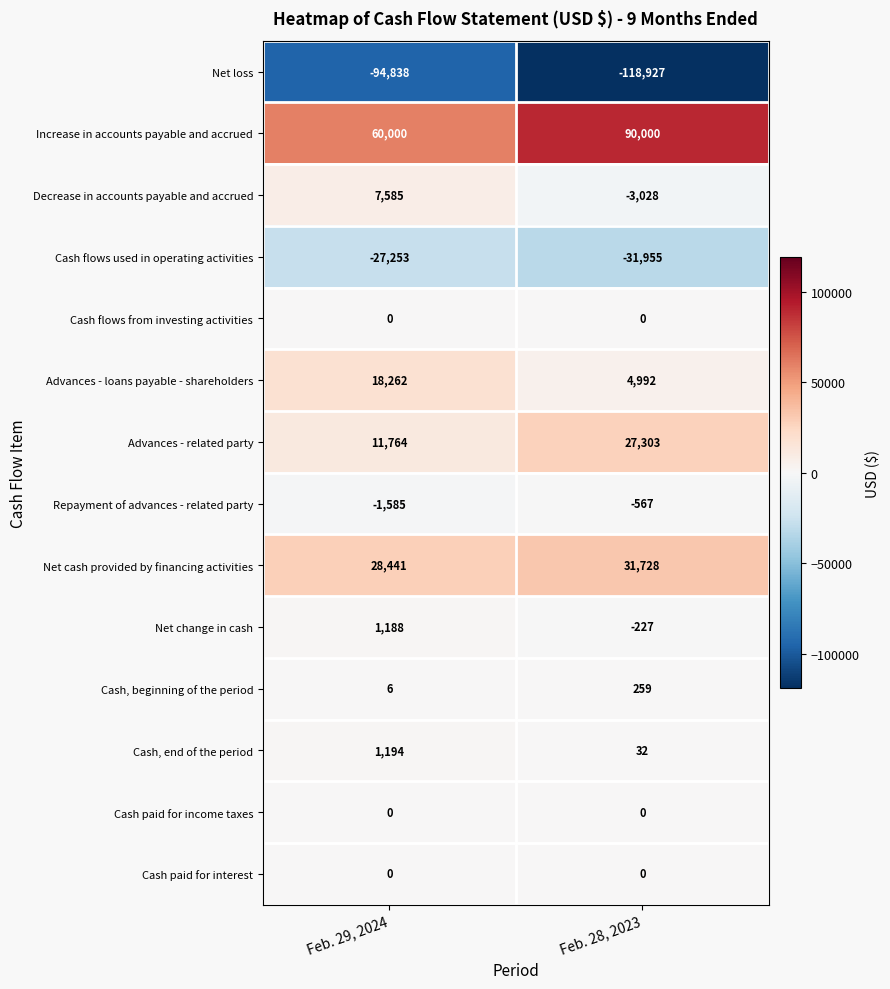

At how many categories does at least one series exceed 73046?

1